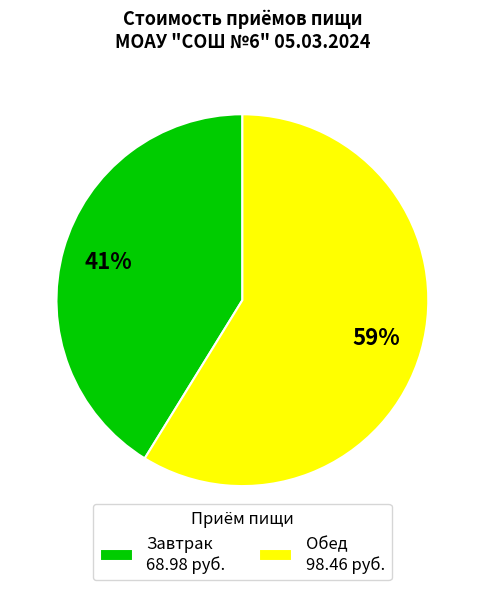

Between Обед and Завтрак, which is larger?

Обед